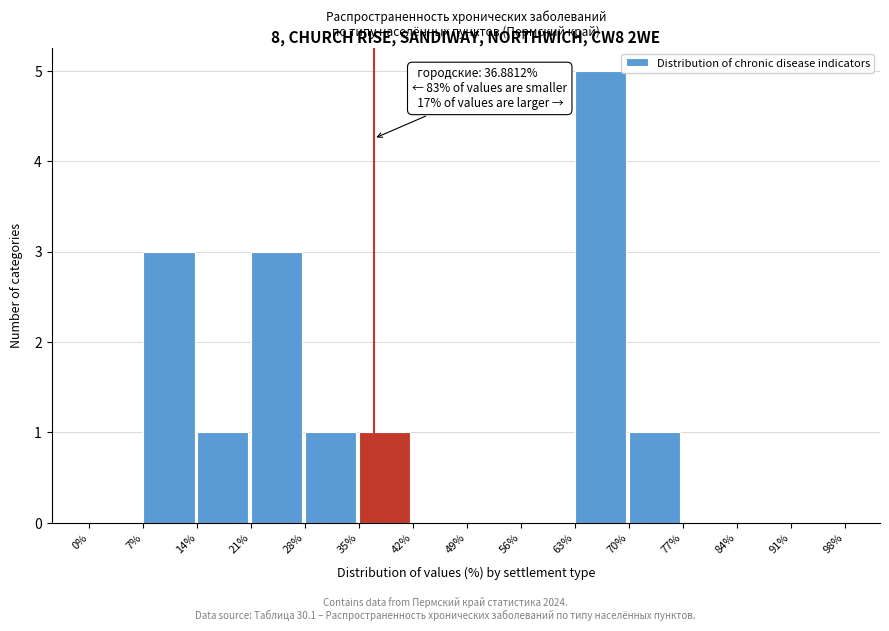

Which range on the x-axis has the tallest bar?

63% to 70%